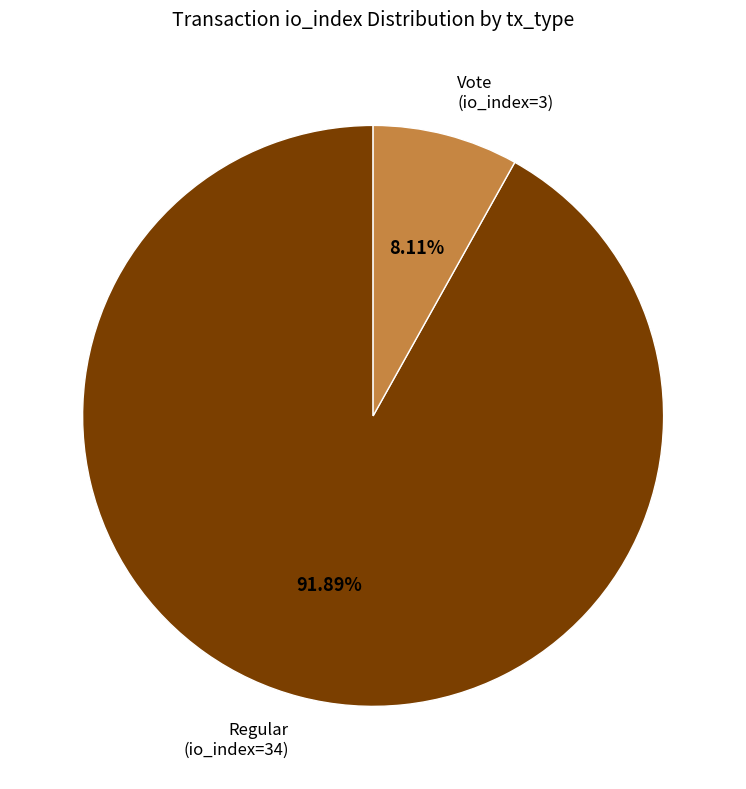

How many slices are in this pie chart?

2